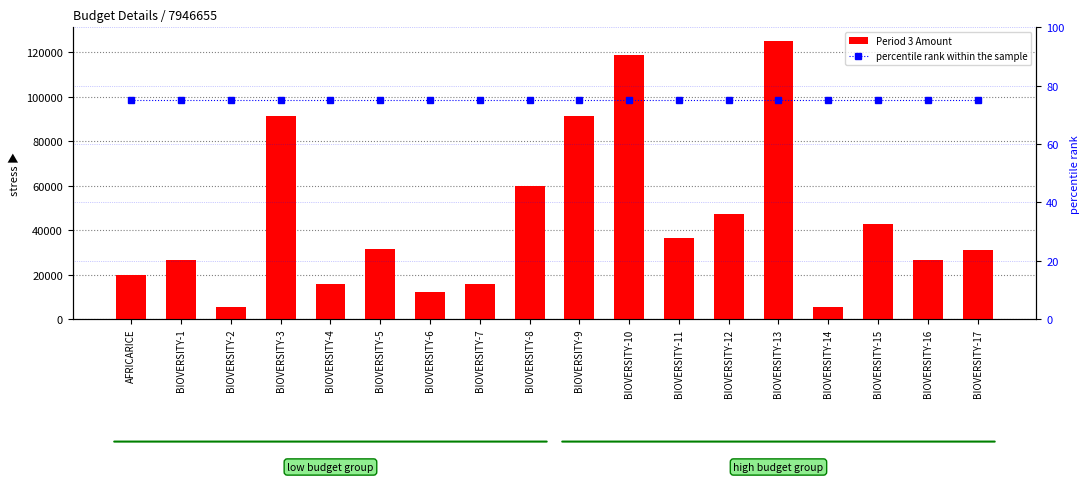

What is the label of the 5th bar from the left?

BIOVERSITY-4